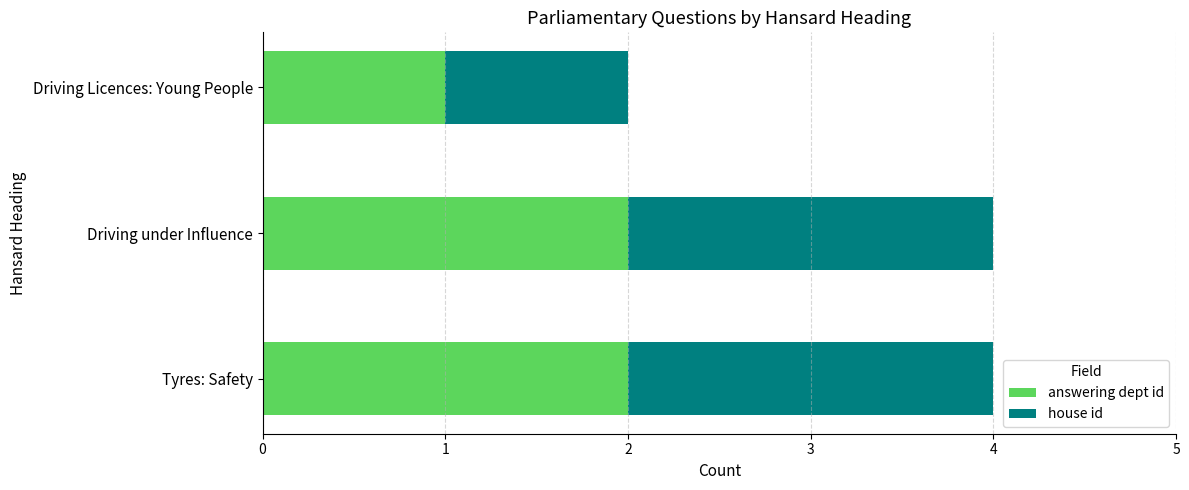

True or false: answering dept id has a value of 3 at Driving under Influence.

False